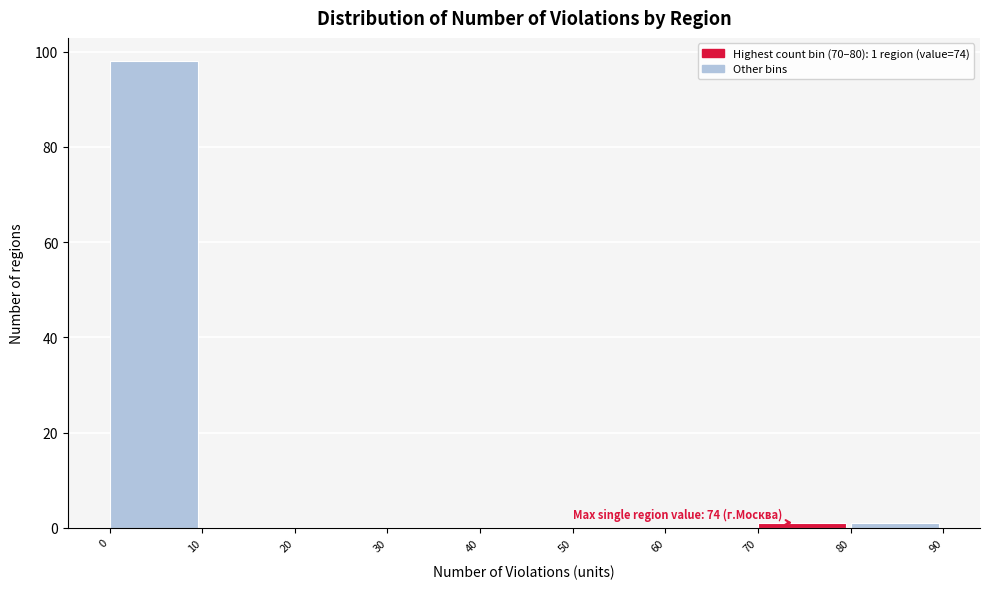

Which range on the x-axis has the tallest bar?

0 to 10